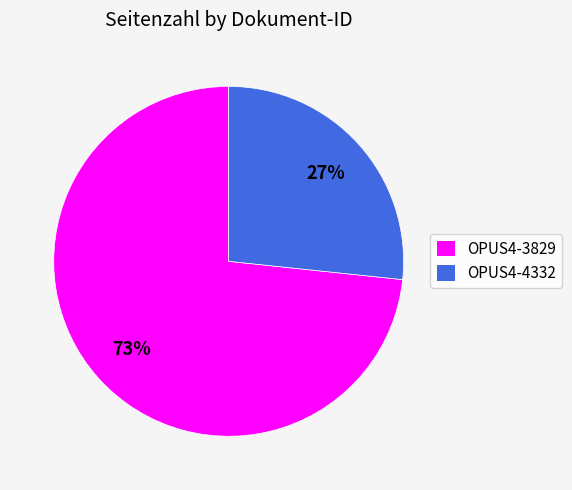

The OPUS4-4332 slice represents 27% of the pie. True or false?

True